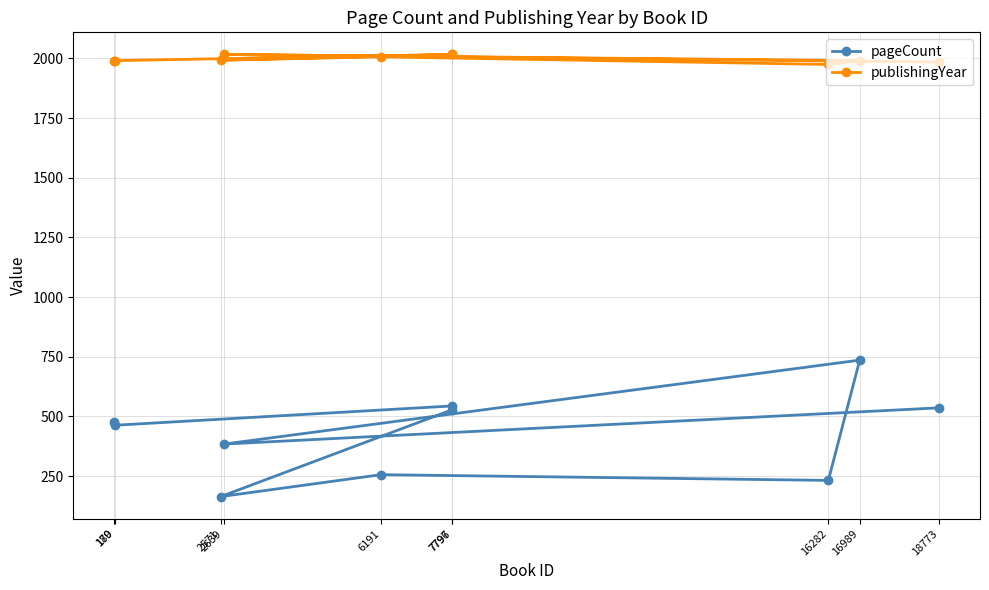

At 16989, list the series in order from largest to smallest.

publishingYear, pageCount